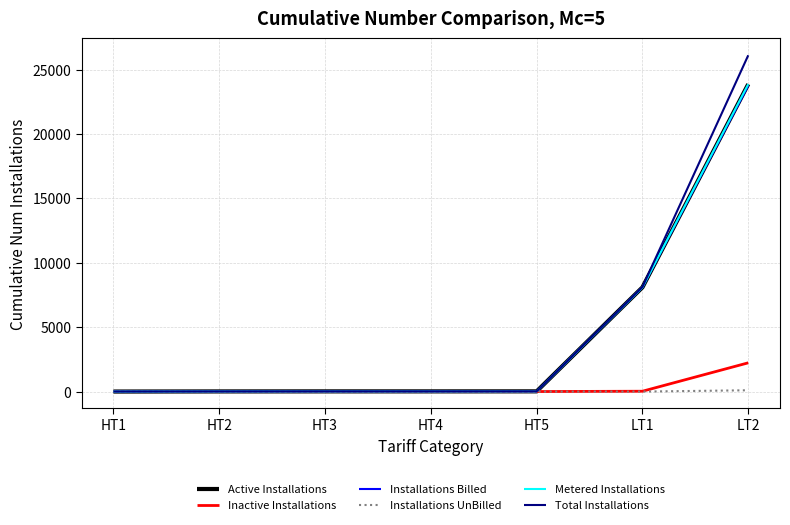

Does the chart display data point markers on the line(s)?

No